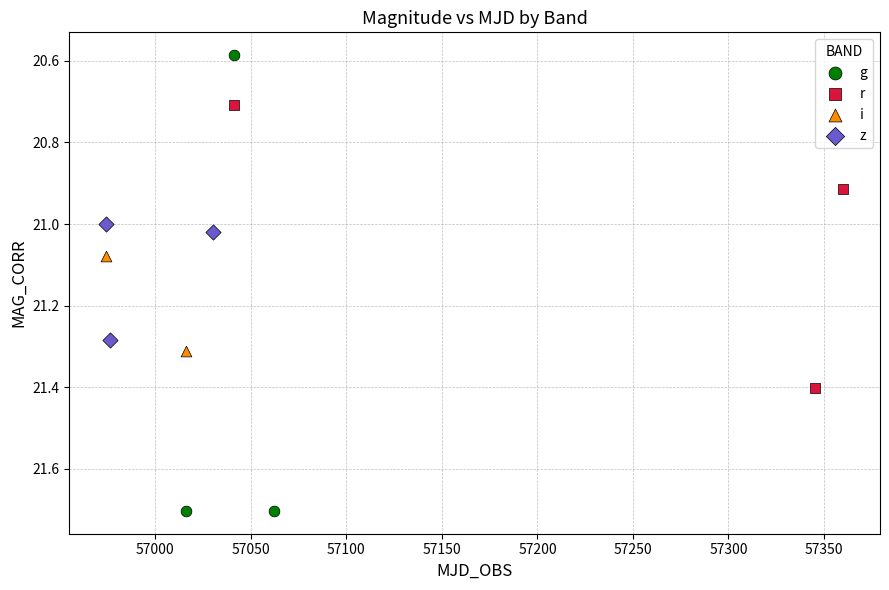

Which series reaches the minimum Y coordinate?

g